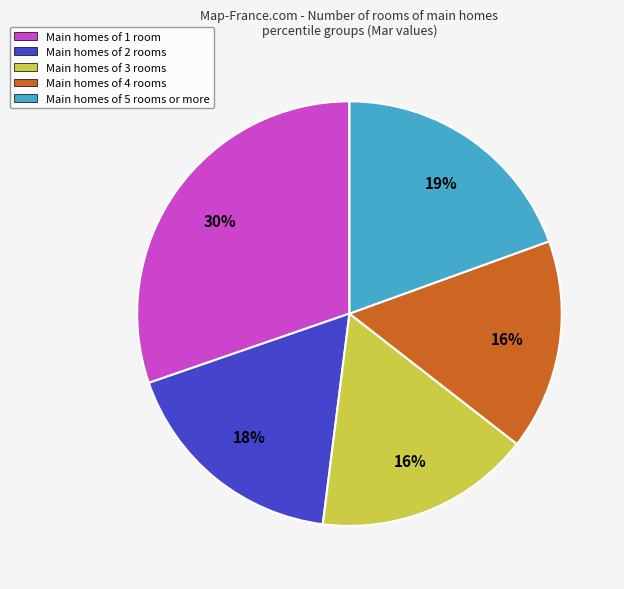

What percentage is the Main homes of 2 rooms slice, to the nearest percent?

18%